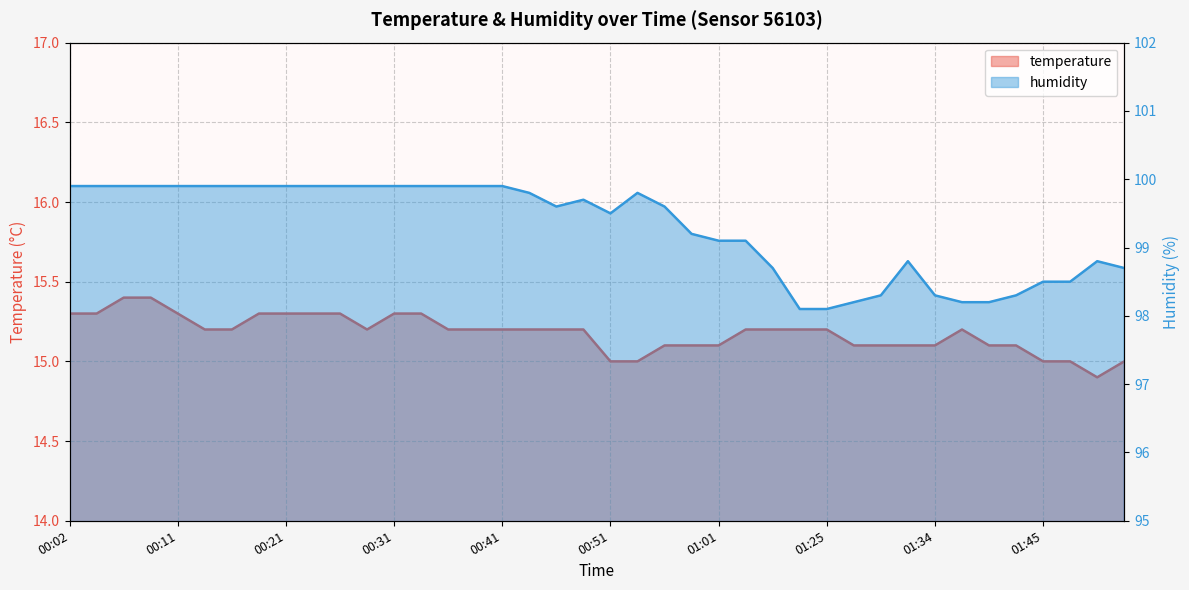

What is the smallest value displayed?

14.9